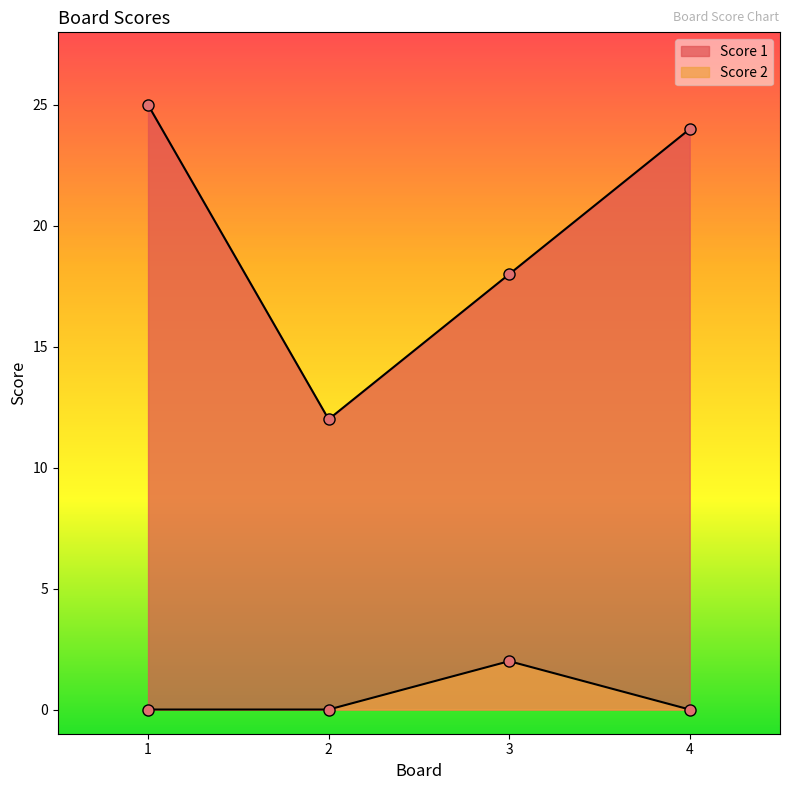

True or false: Score 2 and Score 1 cross at least once.

False